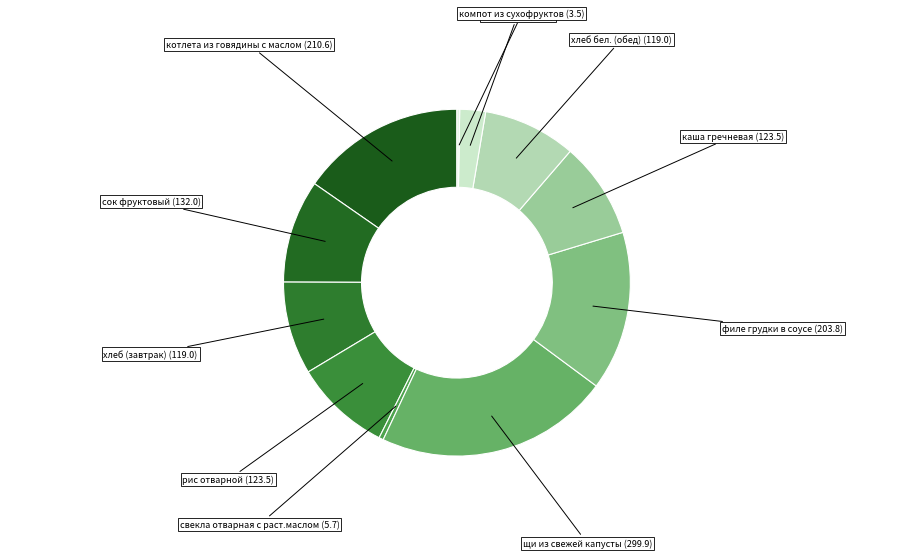

Which slice is the smallest?

компот из сухофруктов